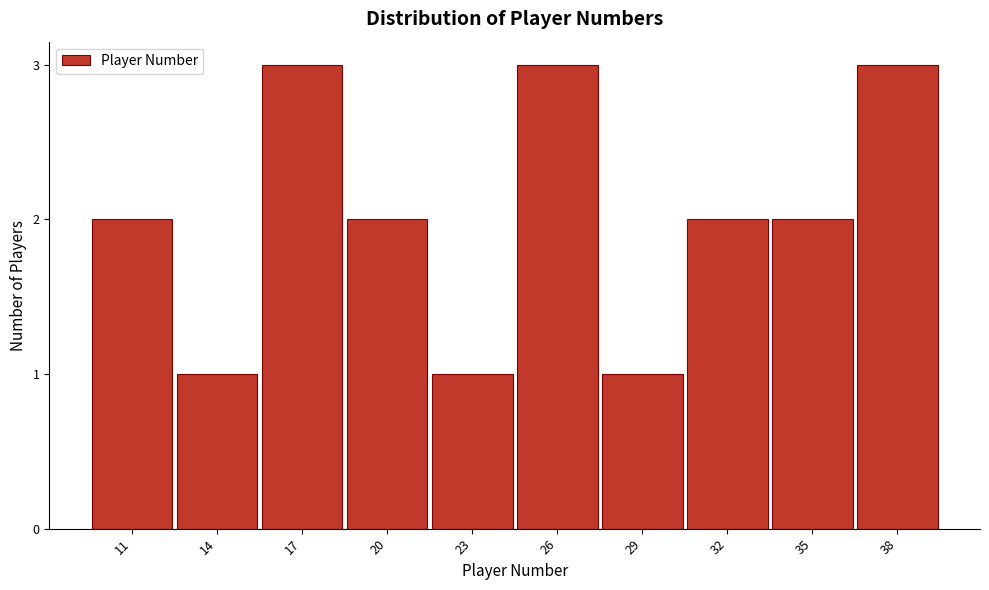

Reading left to right, transcribe all the data shown in this chart.

11=2	14=1	17=3	20=2	23=1	26=3	29=1	32=2	35=2	38=3